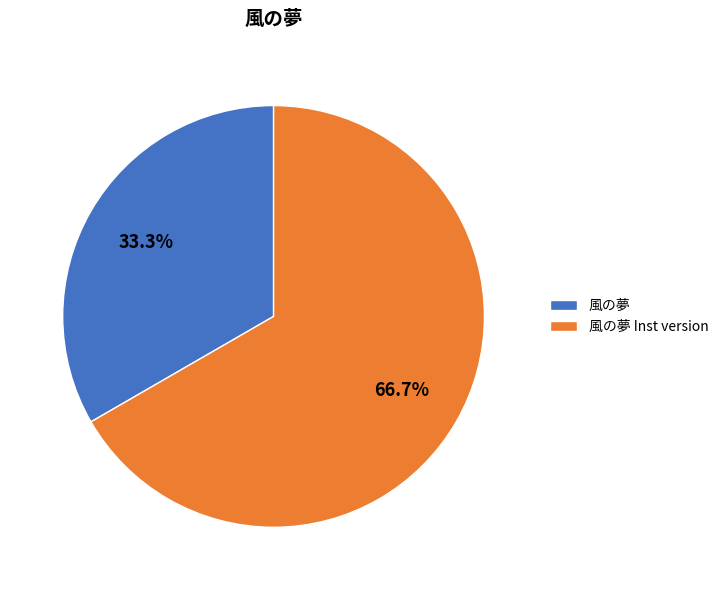

To the nearest percent, what percentage of the pie is 風の夢 Inst version?

67%